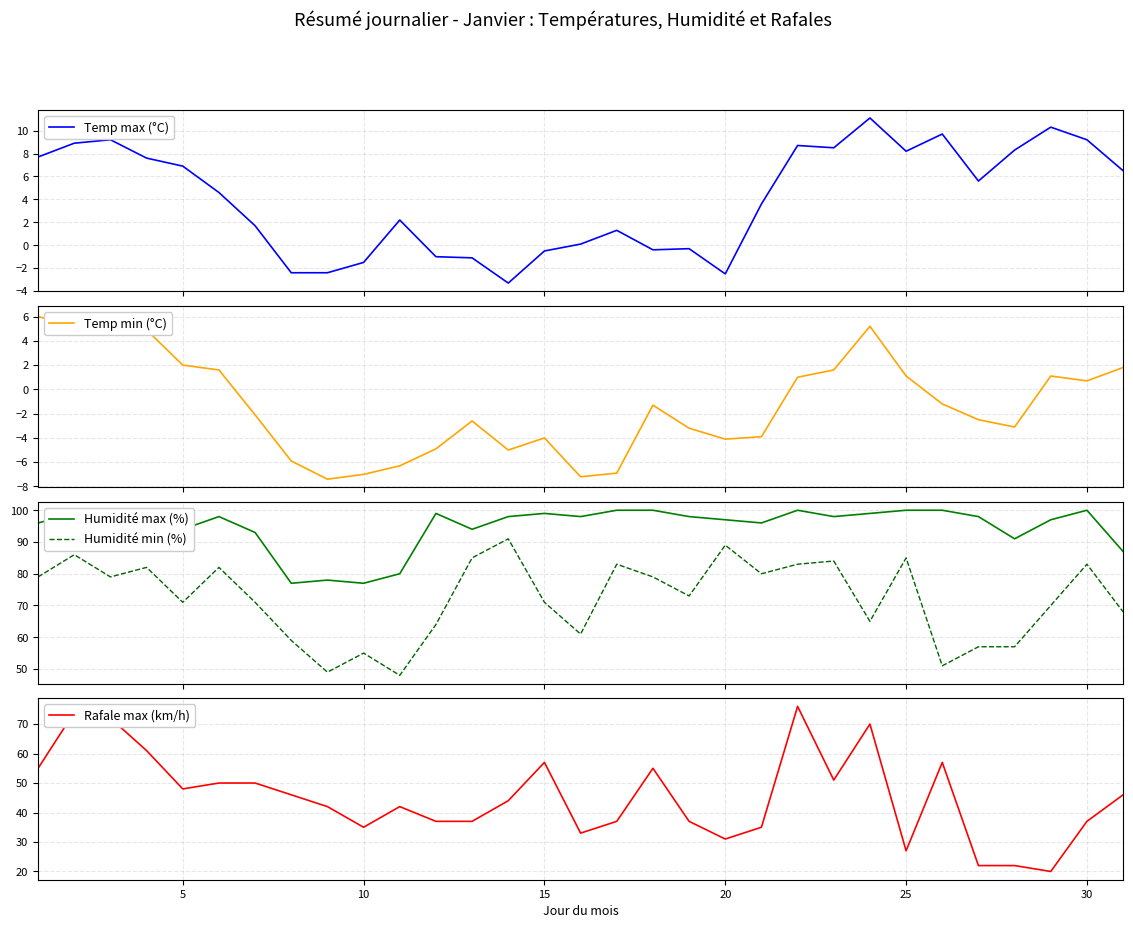

Is it true that Rafale max (km/h) equals 49 at 30?

False